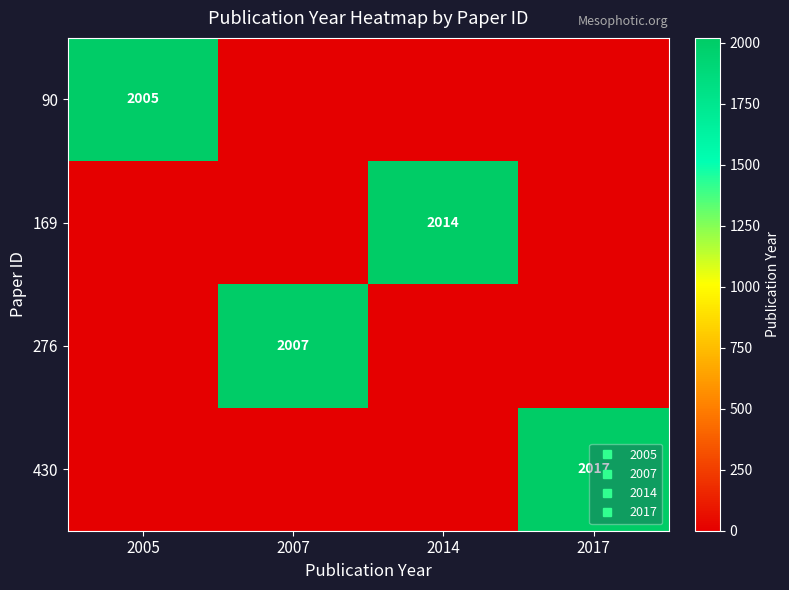

What is the highest value of the 169 series?

2014